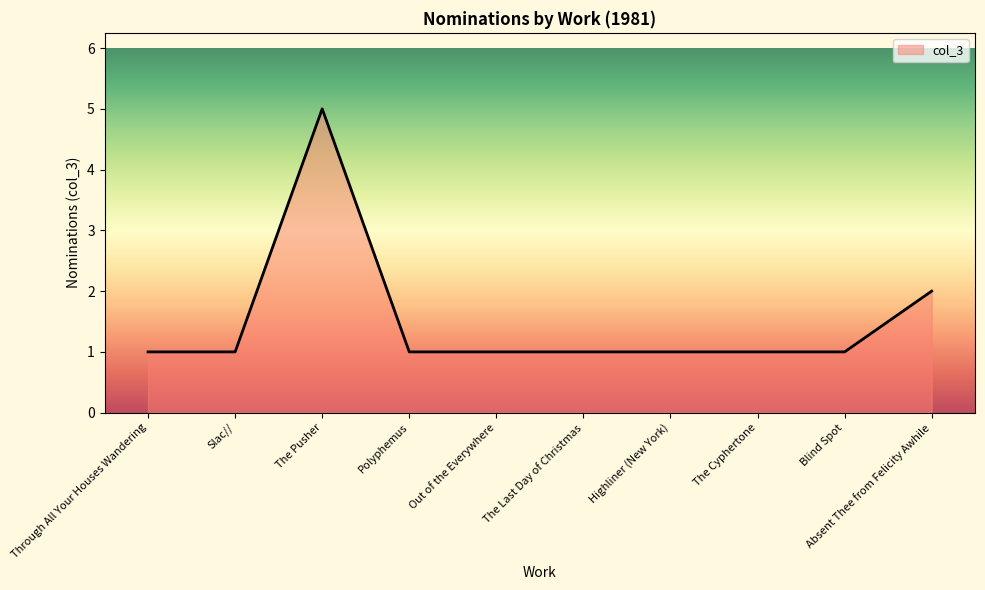

How many lines are shown in the chart?

1